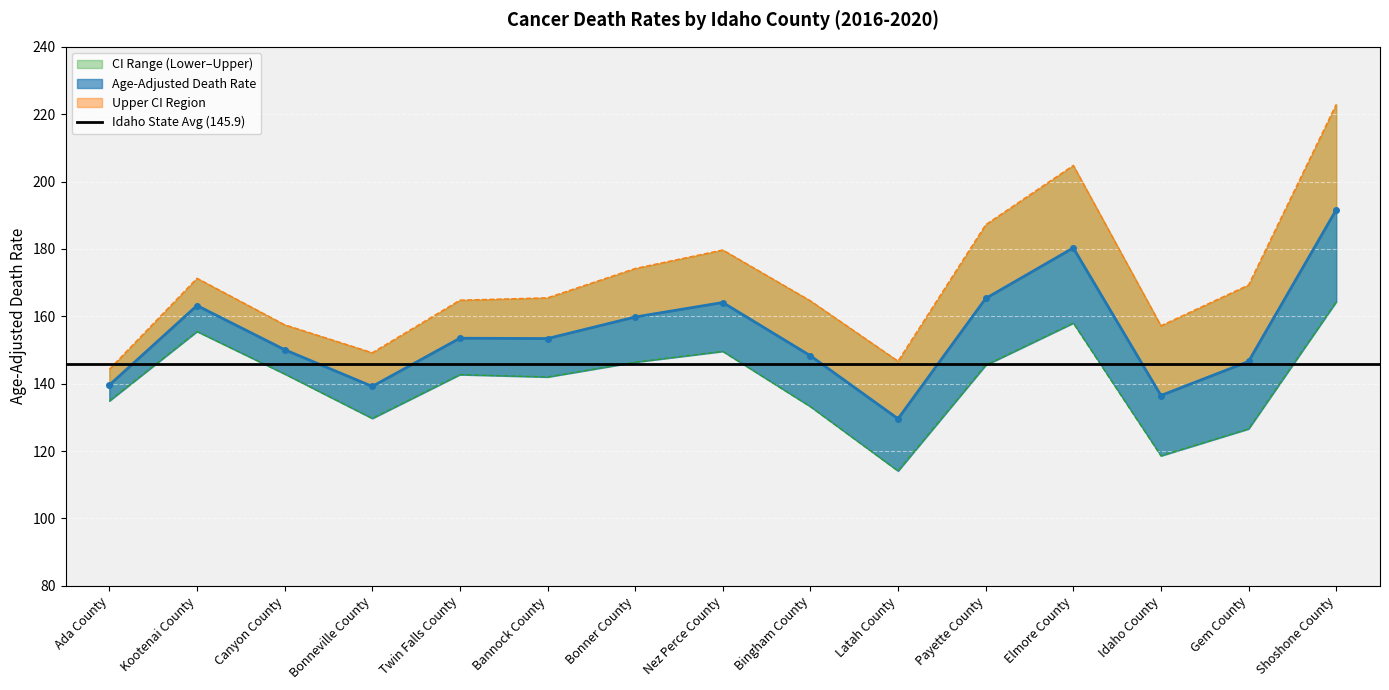

What is the spread (max minus min) of values at Bannock County?

23.5